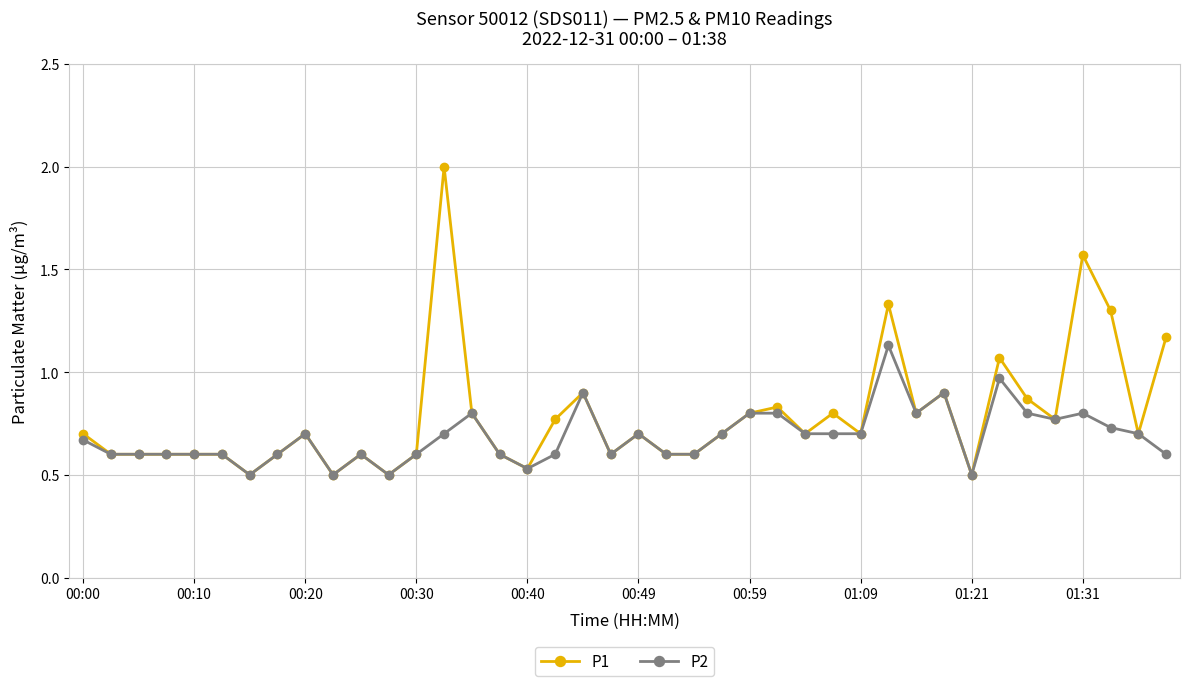

True or false: P2 has more than 0 points higher than both neighbors.

True